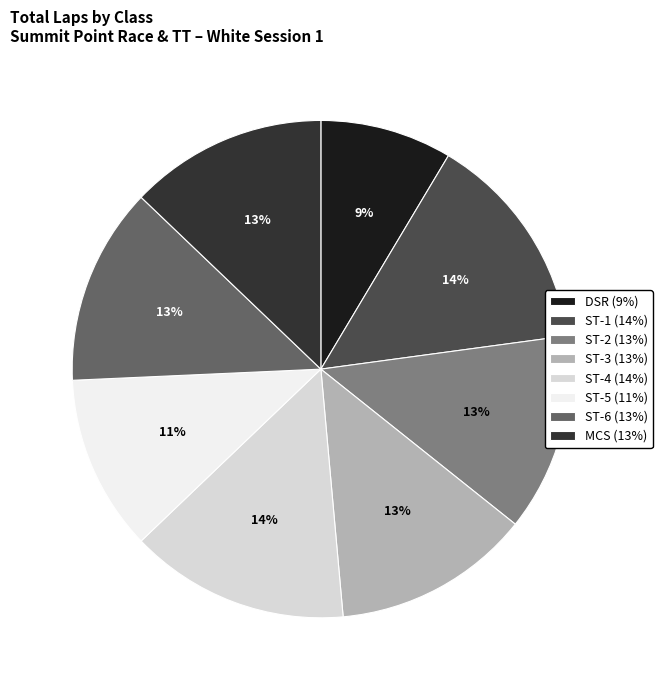

Does ST-5 represent more than half of the total?

No